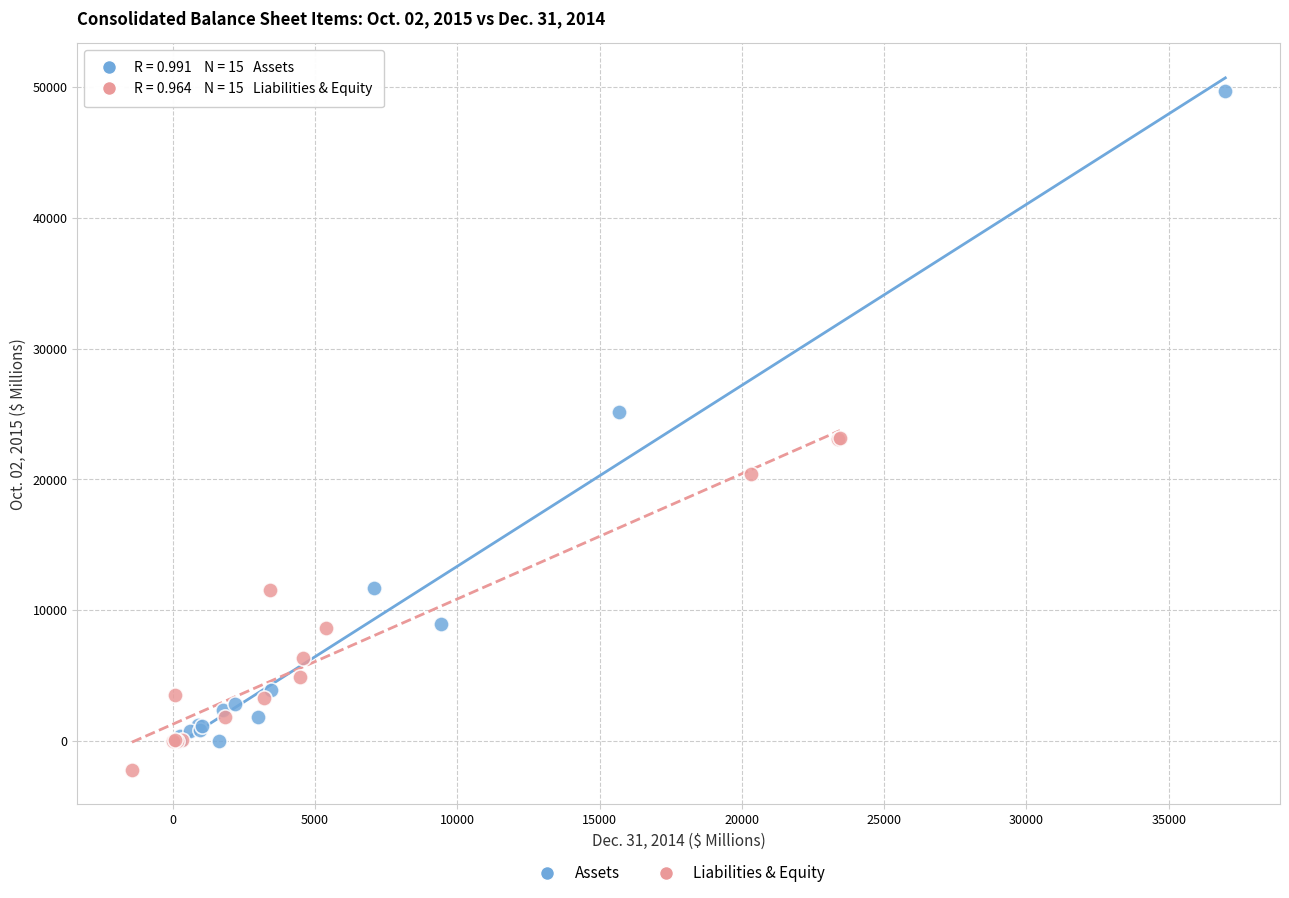

Which series reaches the maximum Y coordinate?

Assets